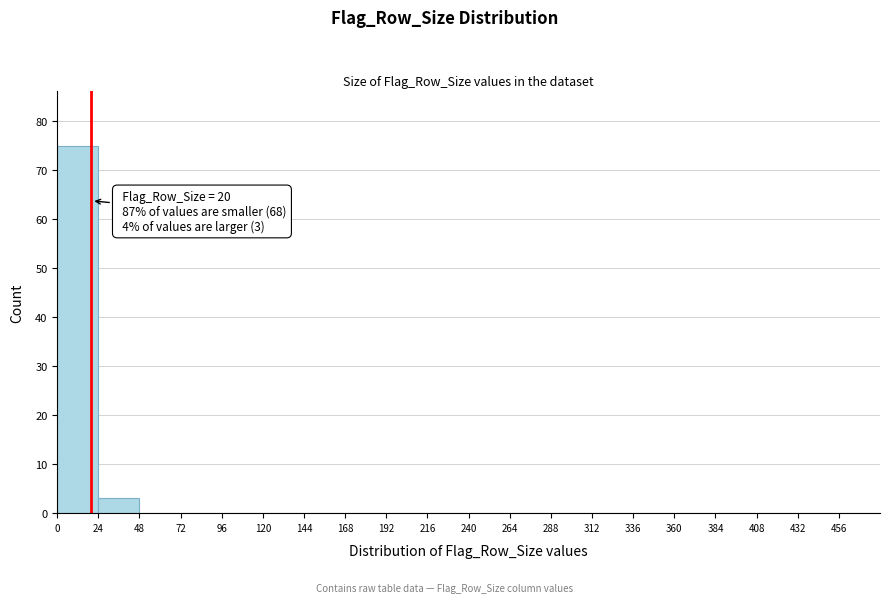

Over which range of the x-axis is the bar tallest?

0 to 24